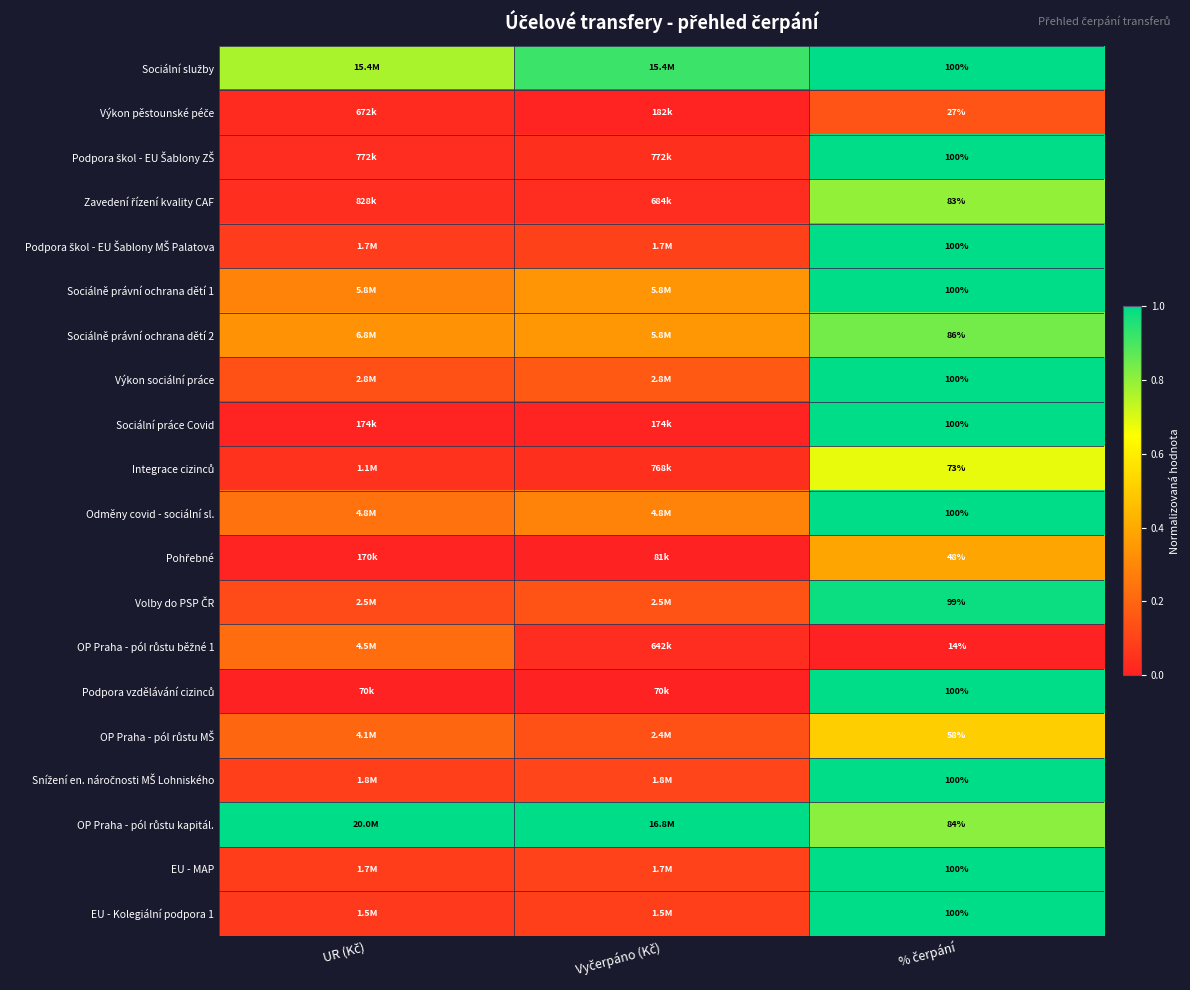

What is the sum of the EU - Kolegiální podpora 1 values at % čerpání and UR (Kč)?

1.1